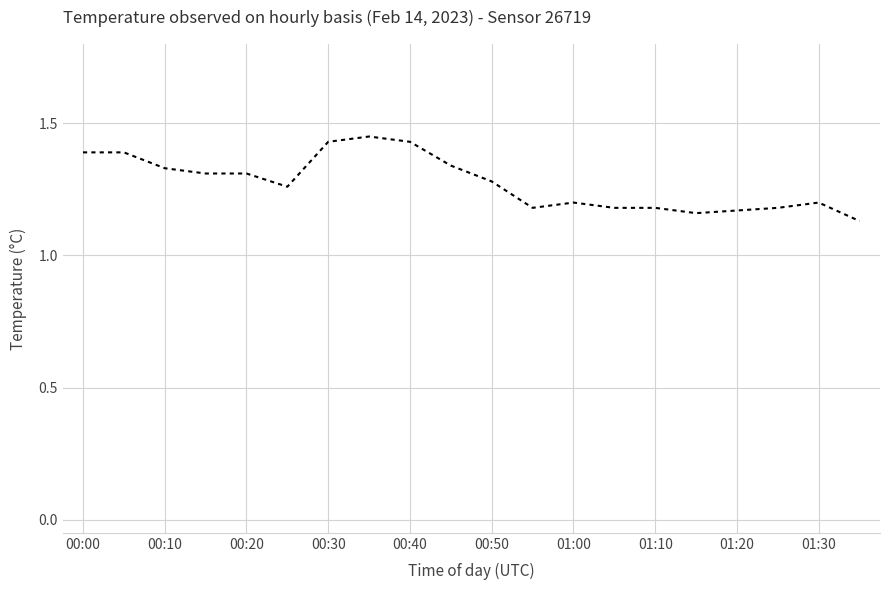

What is the sum of all values?

25.5